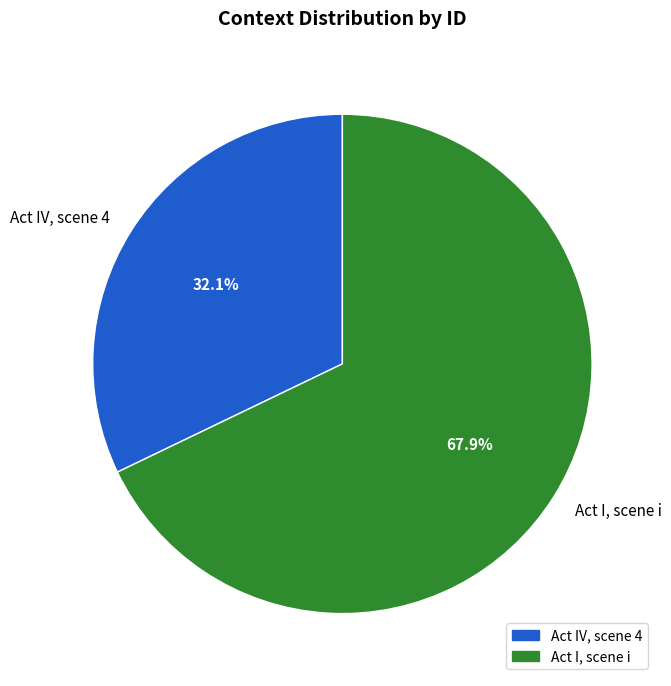

Does Act I, scene i represent more than half of the total?

Yes